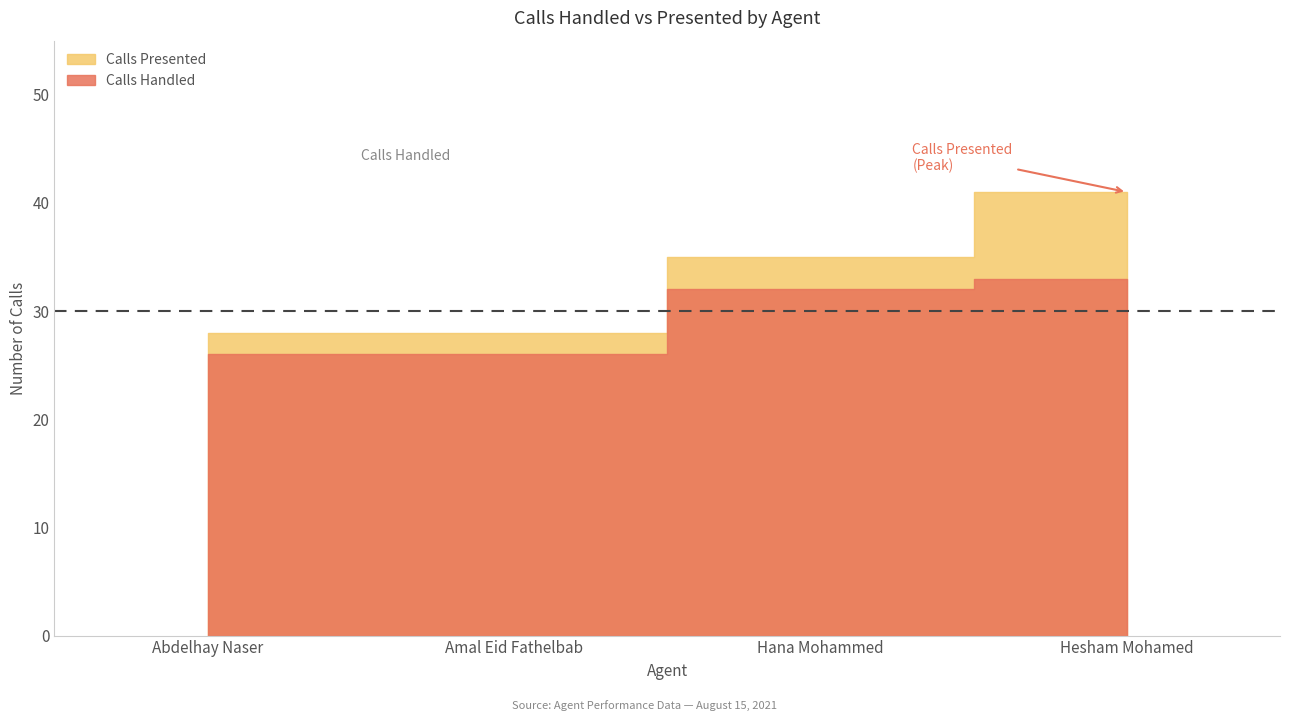

What are all the series names shown in the legend?

Calls Handled, Calls Presented